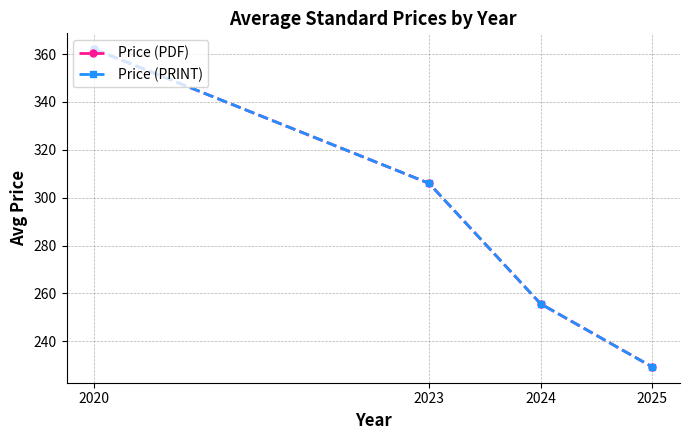

Reading left to right, extract all data points from this chart.

Price (PDF): 2020=362.0	2023=306.0	2024=255.7	2025=229.4
Price (PRINT): 2020=362.0	2023=306.0	2024=255.7	2025=229.4